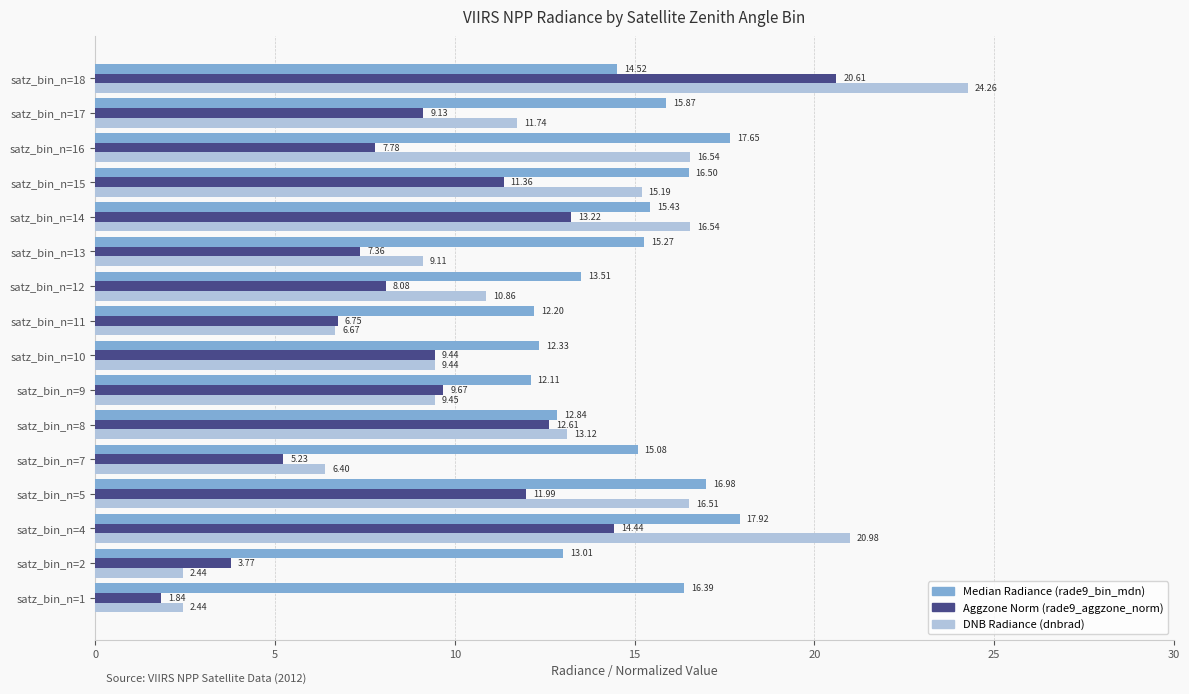

List the series in order of their overall mean, lowest first.

Aggzone Norm (rade9_aggzone_norm), DNB Radiance (dnbrad), Median Radiance (rade9_bin_mdn)